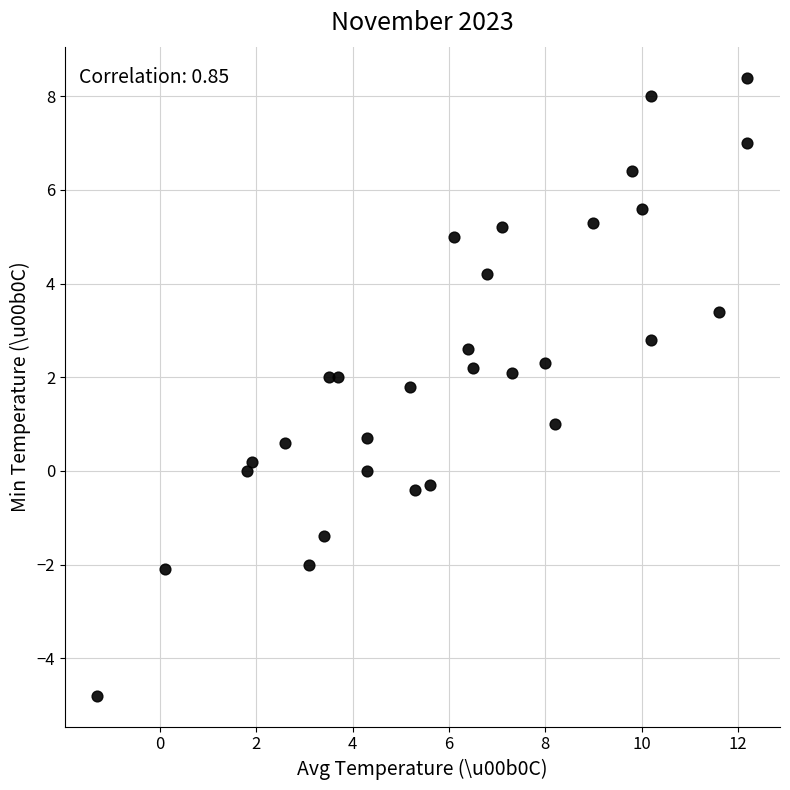

What is the range of X values (max minus min)?

13.5